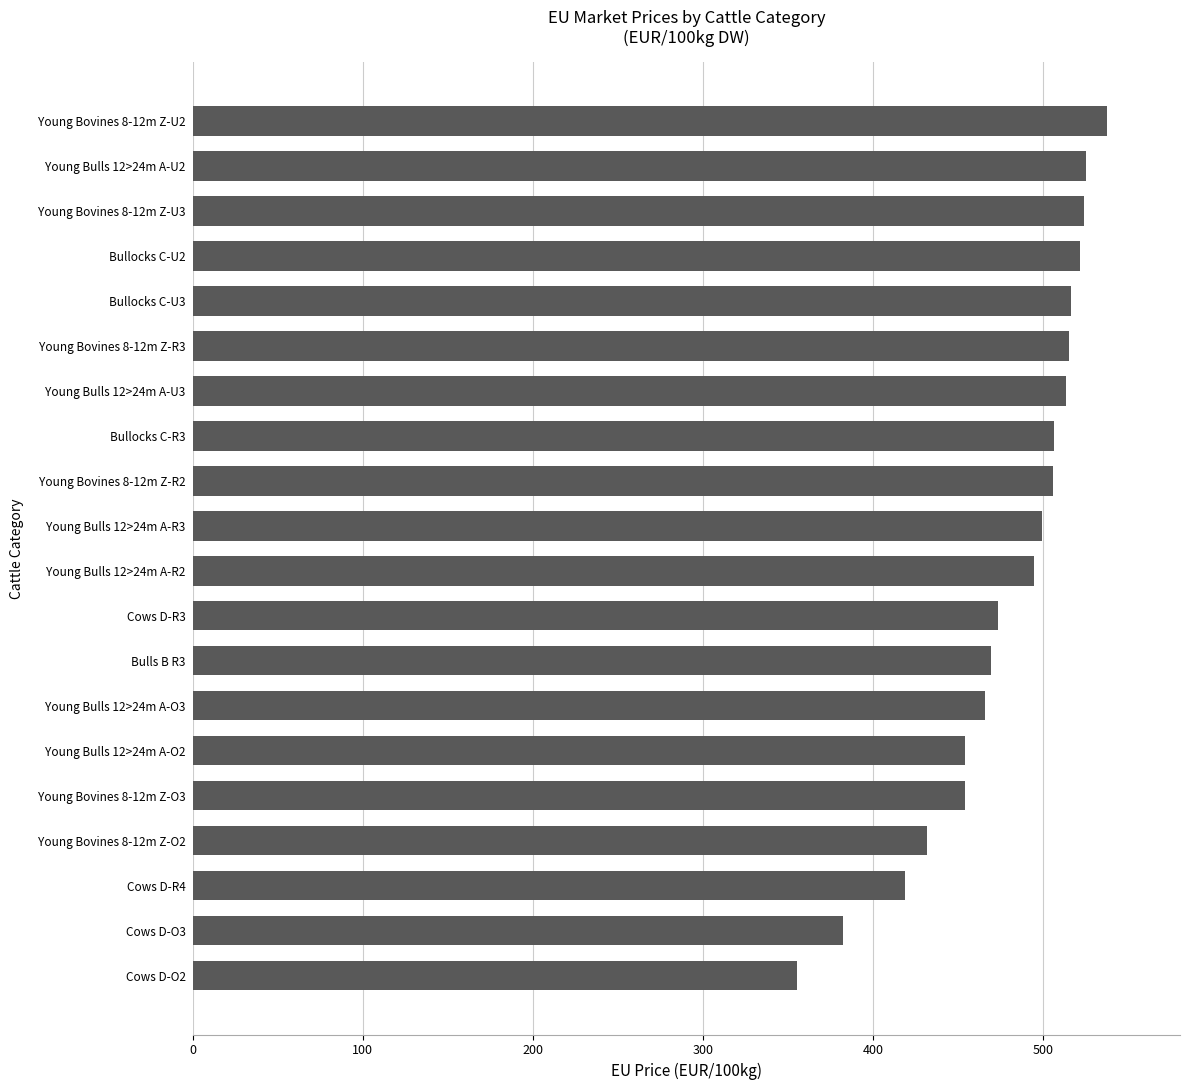

What is the sum of all values?

9562.0